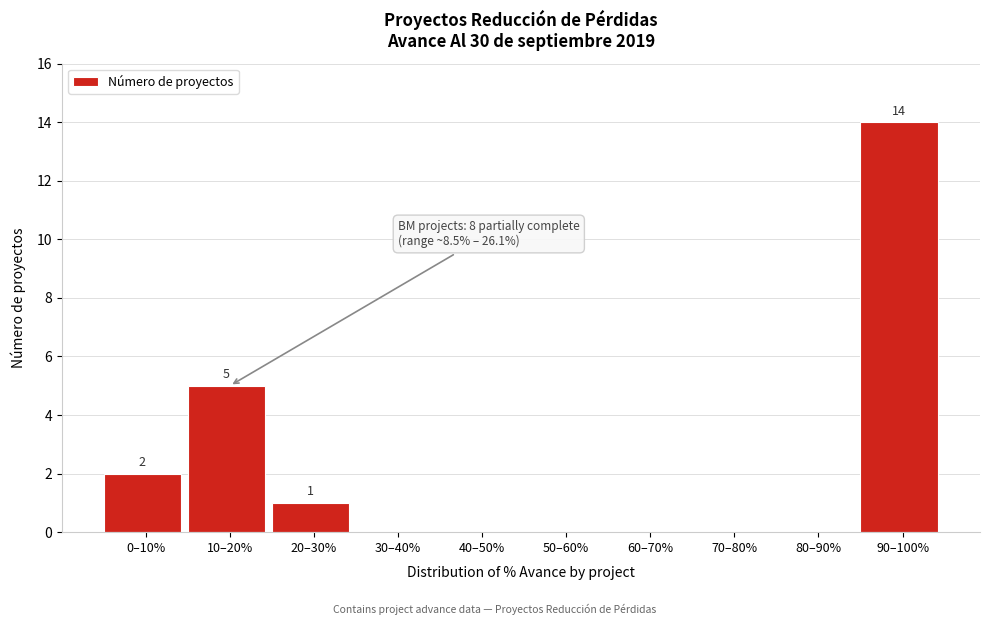

Reading left to right, what are all the values shown in this chart?

0–10%=2	10–20%=5	20–30%=1	30–40%=0	40–50%=0	50–60%=0	60–70%=0	70–80%=0	80–90%=0	90–100%=14